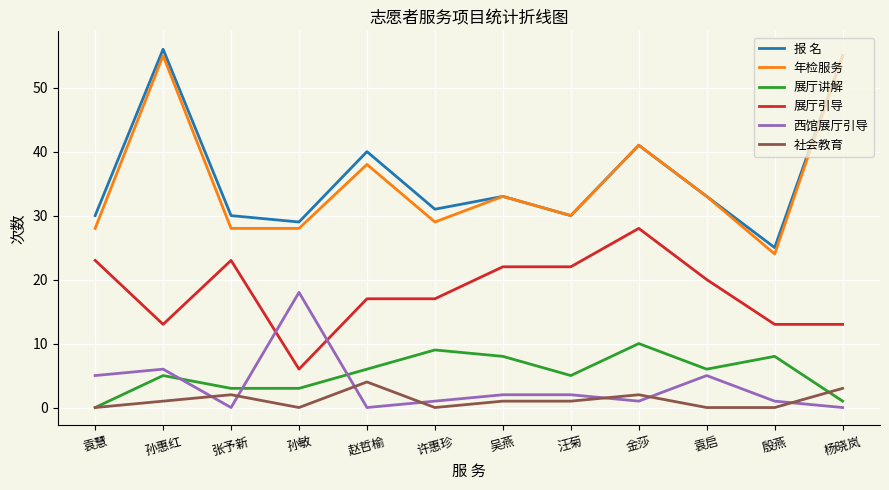

What is the total value across all series at 袁启?

97